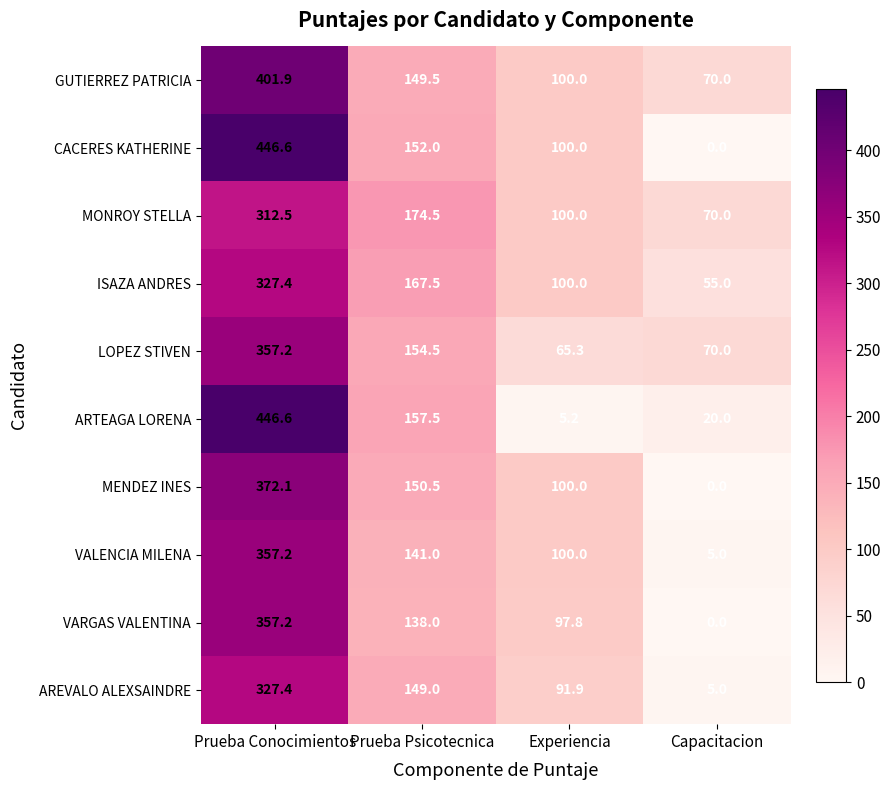

What is the maximum value shown in the chart?

446.6